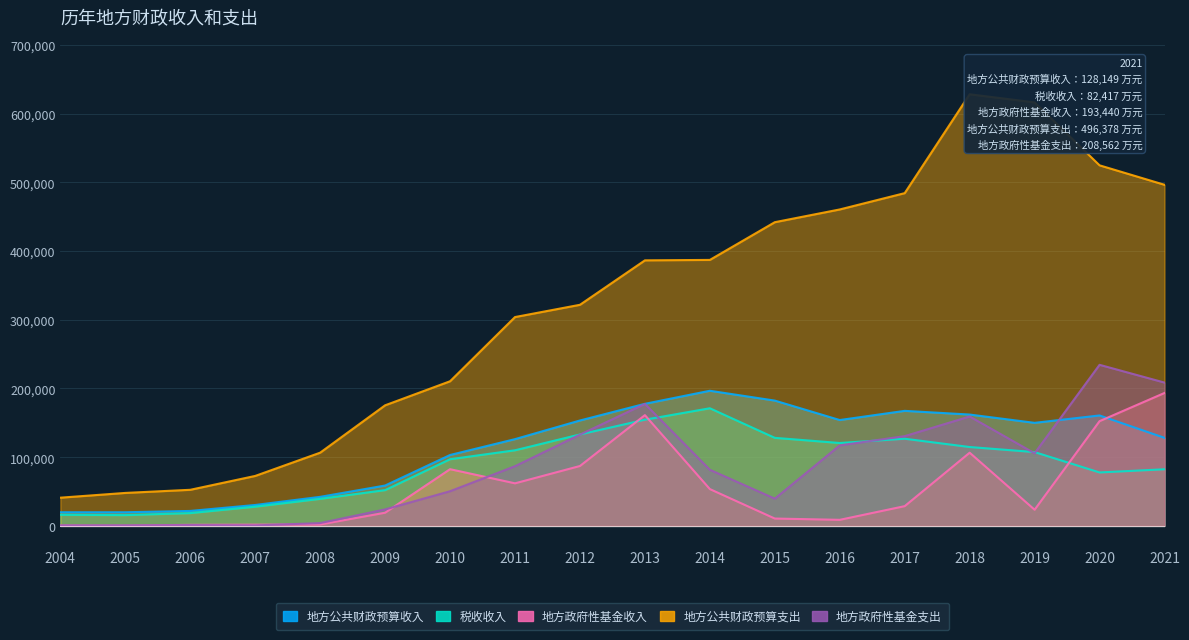

What is the greatest value displayed?

628097